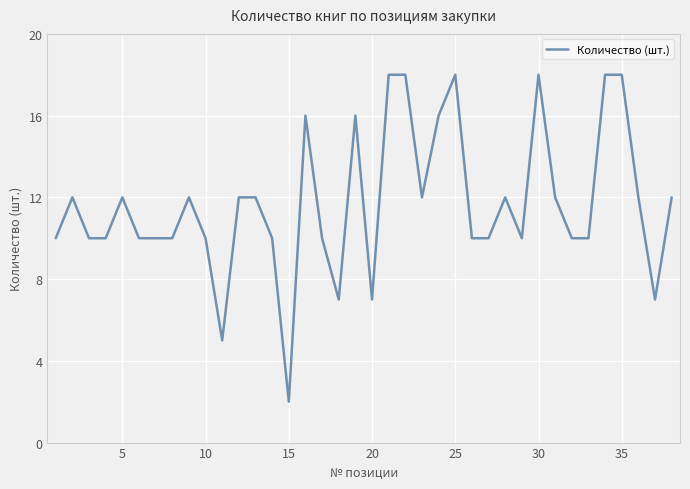

What is the difference between the maximum and minimum values?

16